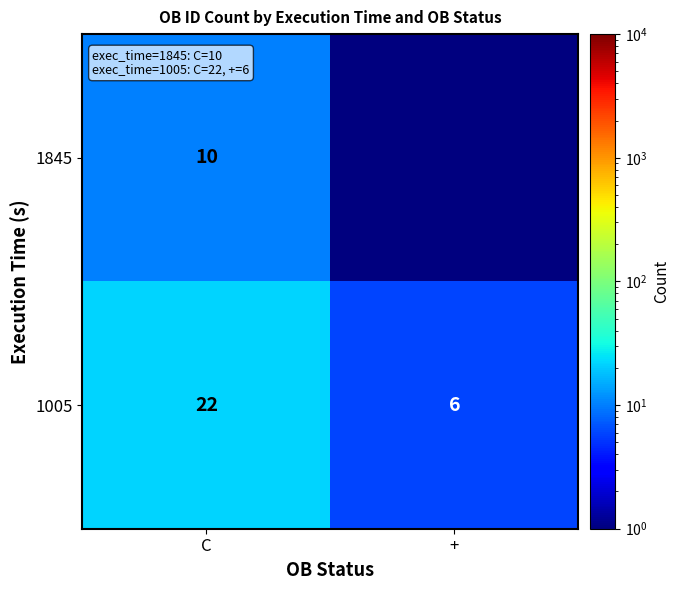

At which label does 1005 reach its minimum?

+